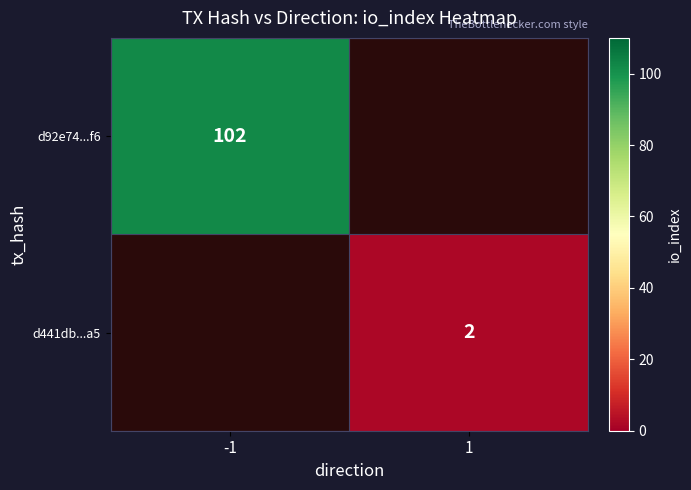

How many categories are shown in the chart?

2